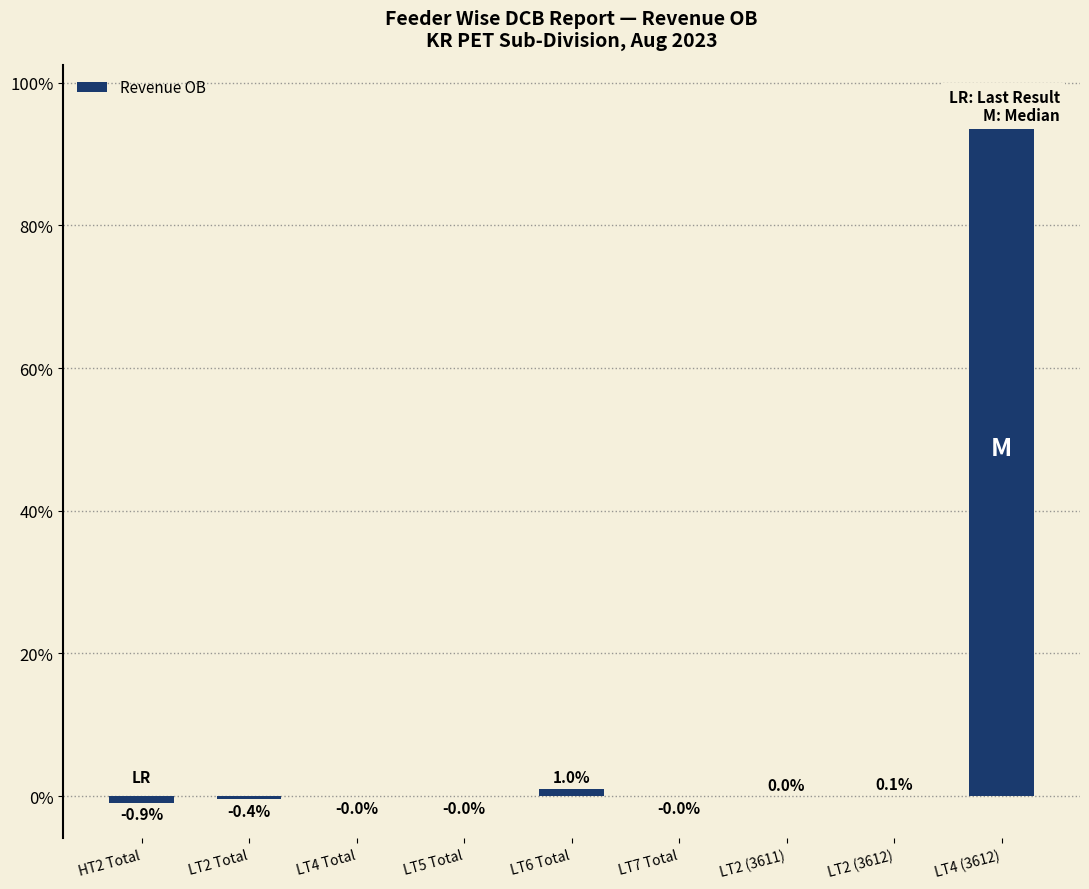

What is the change in value from LT2 Total to LT2 (3612)?

+0.5